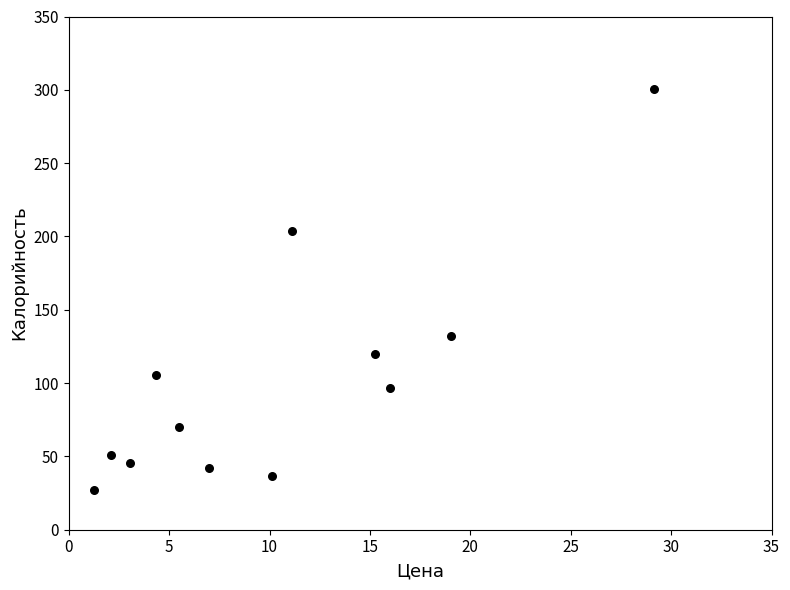

What Y value in the scatter plot is closest to 163?

132.4